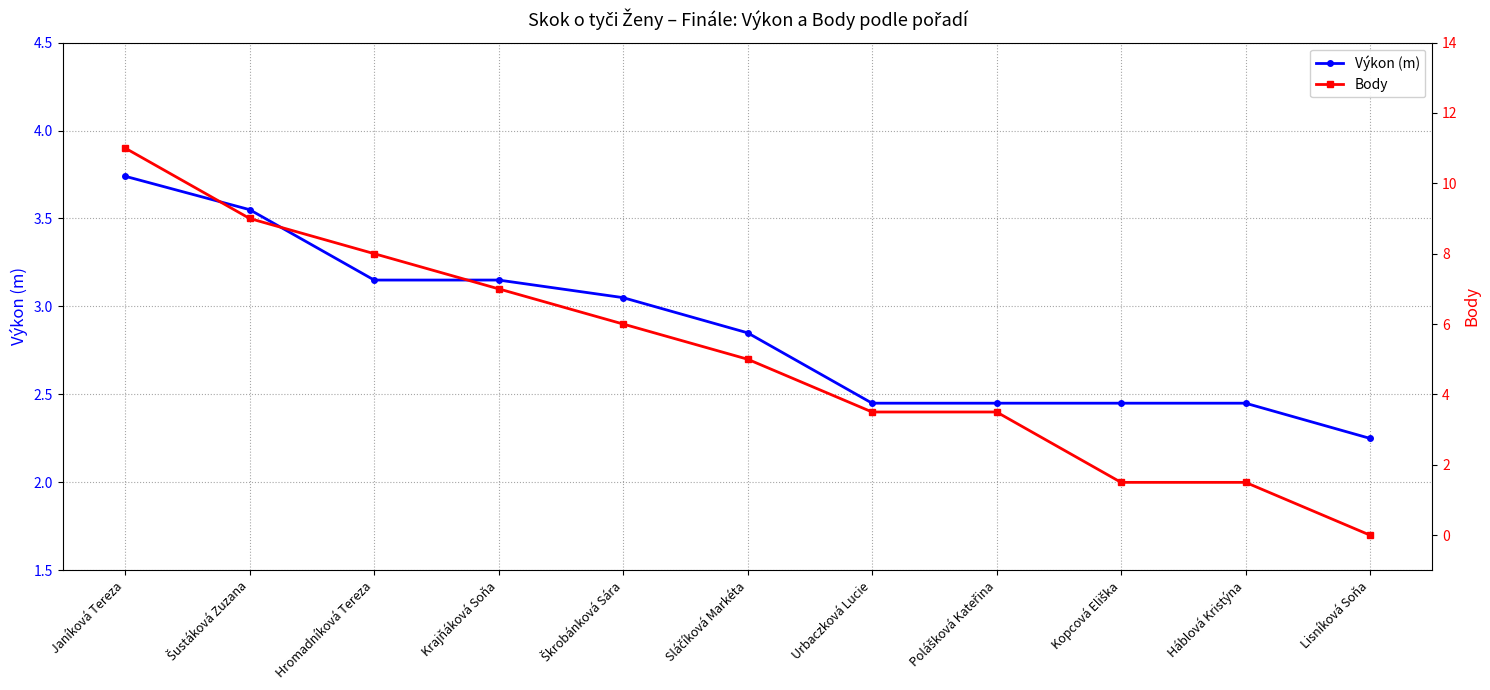

At Šustáková Zuzana, list the series in order from largest to smallest.

Body, Výkon (m)